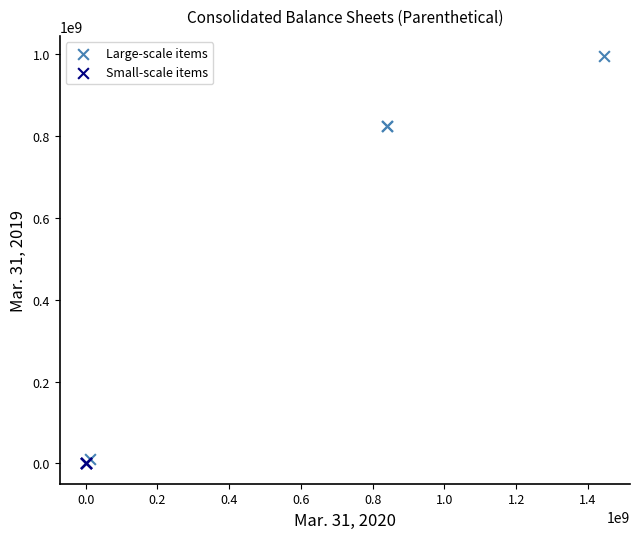

What are all the series names shown in the legend?

Large-scale items, Small-scale items